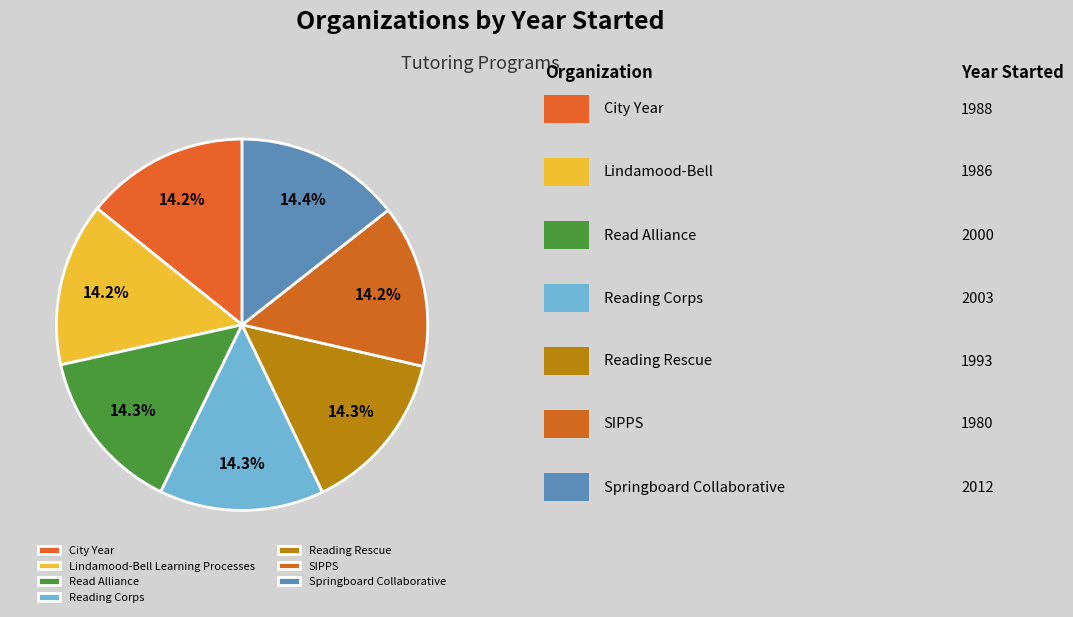

Is there a majority slice in this chart?

No